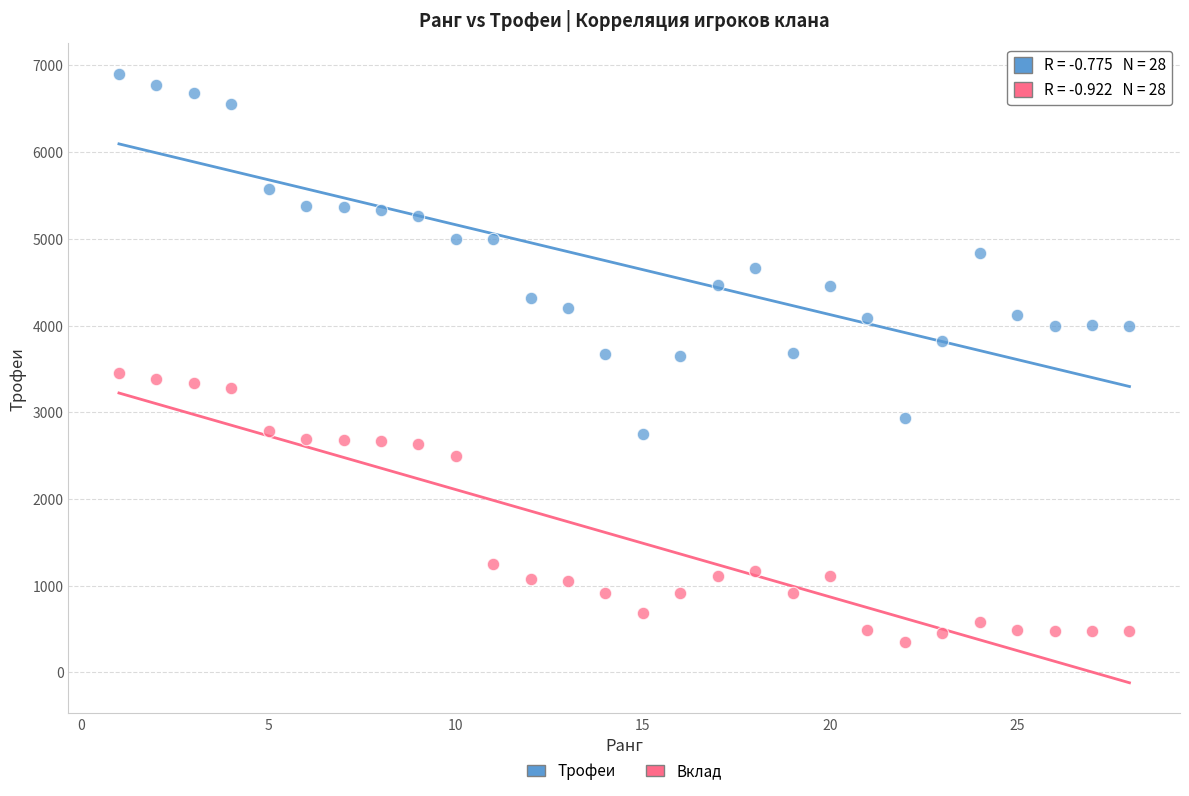

Which series has the widest spread of Y values?

Трофеи